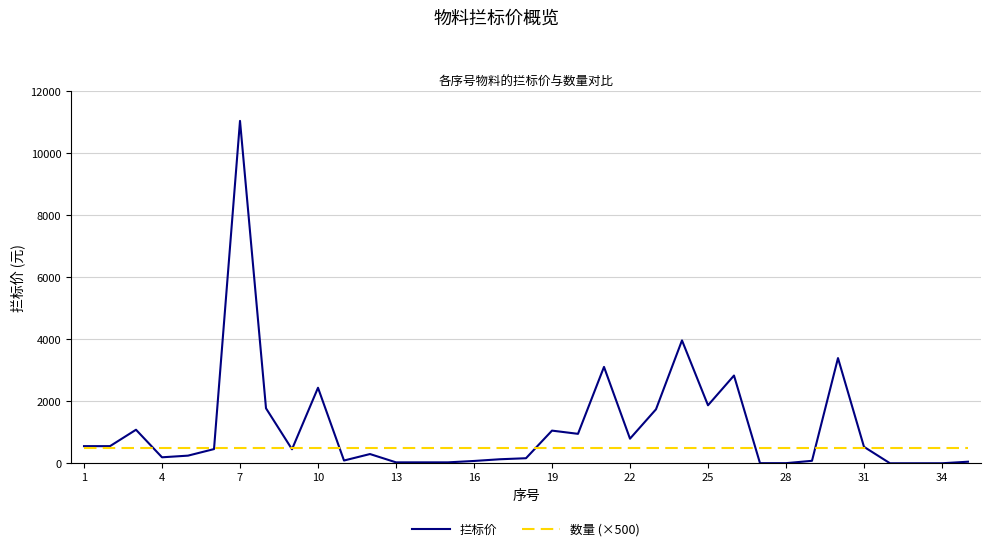

Rank the series by their average value, from lowest to highest.

数量 (×500), 拦标价